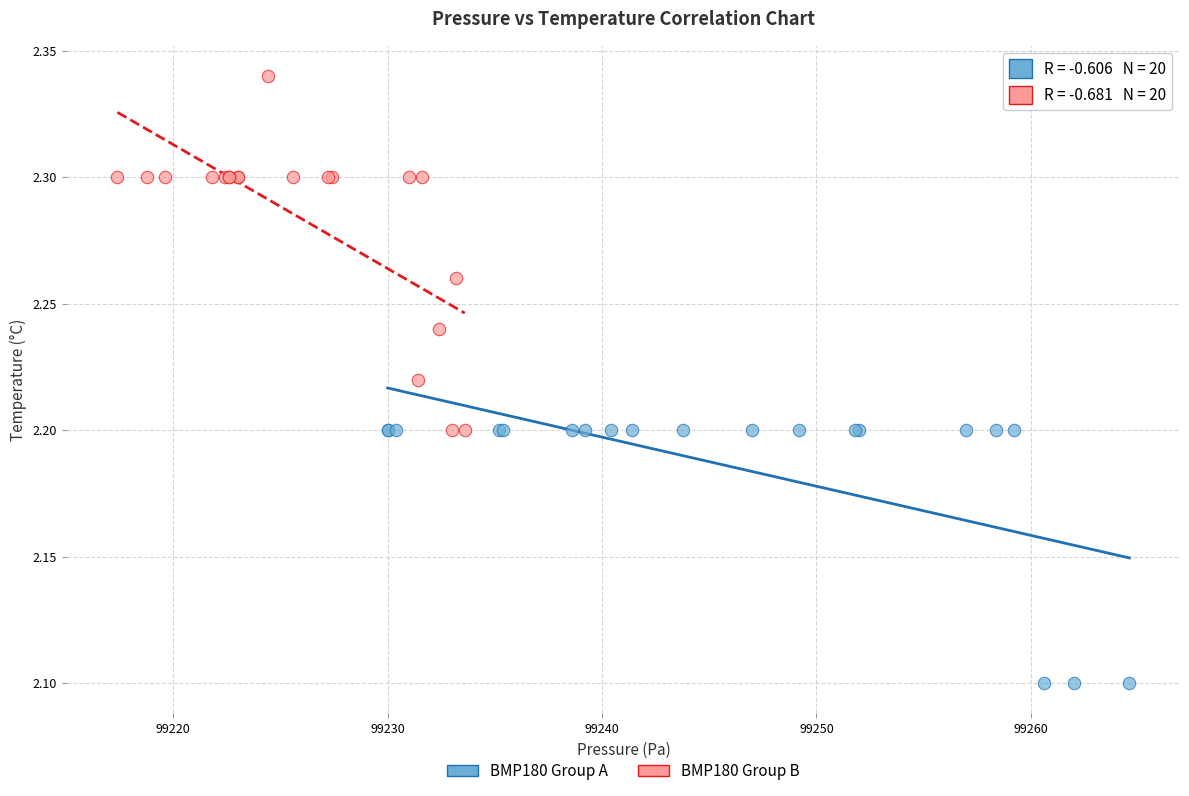

What are all the series names shown in the legend?

BMP180 Group A, BMP180 Group B